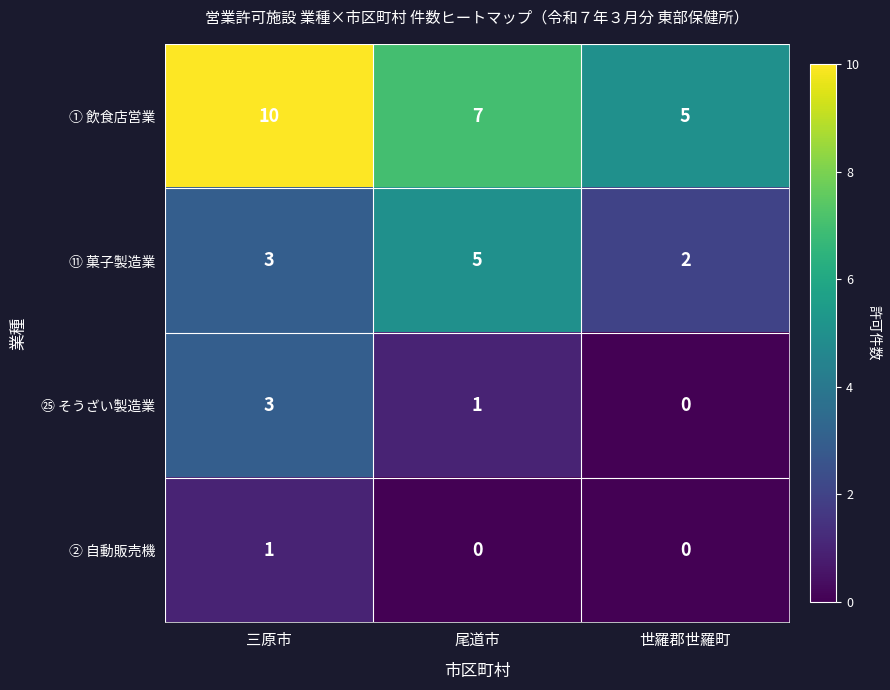

Rank the series by their maximum value, from lowest to highest.

② 自動販売機, ㉕ そうざい製造業, ⑪ 菓子製造業, ① 飲食店営業